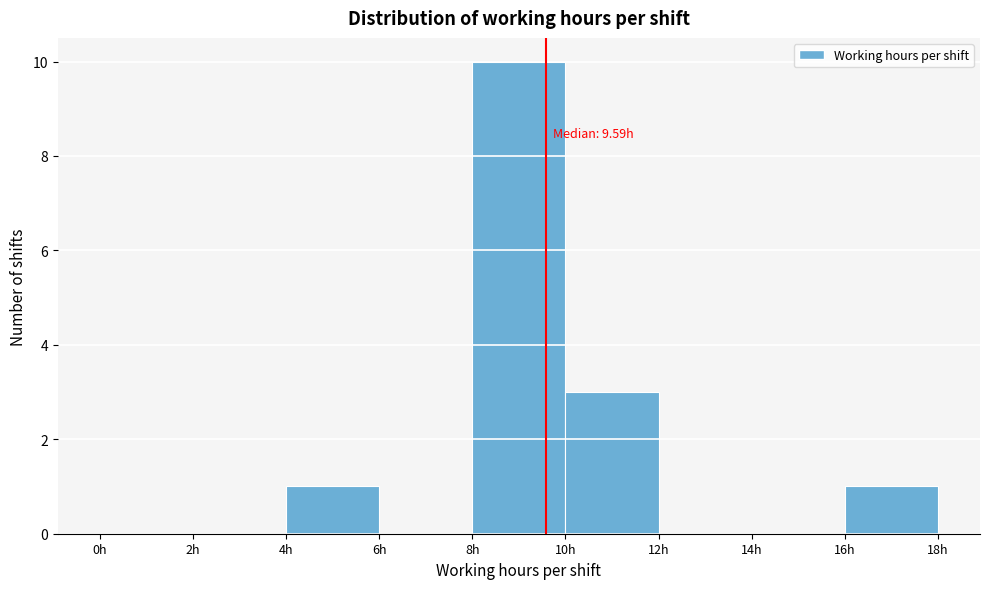

Over which range of the x-axis is the bar tallest?

8 to 10